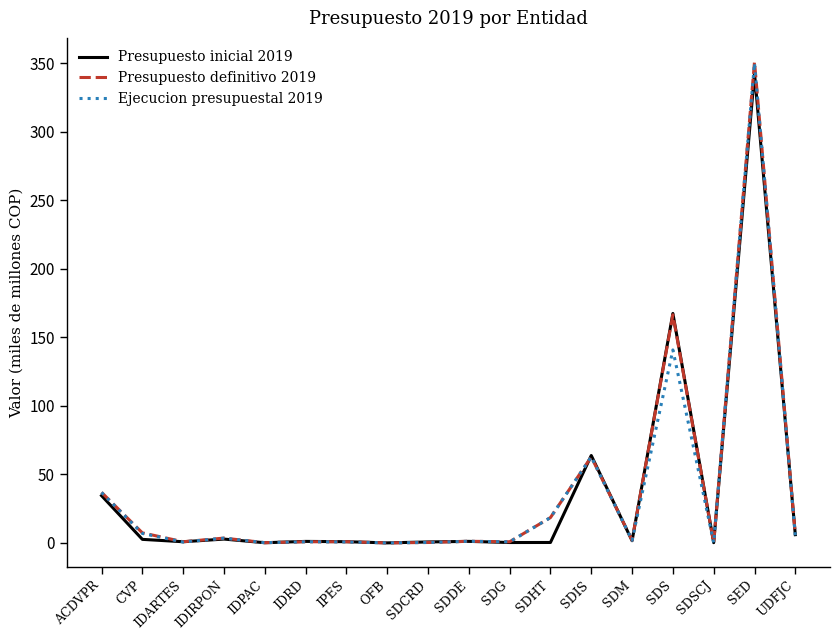

Which label corresponds to the largest value in the chart?

SED